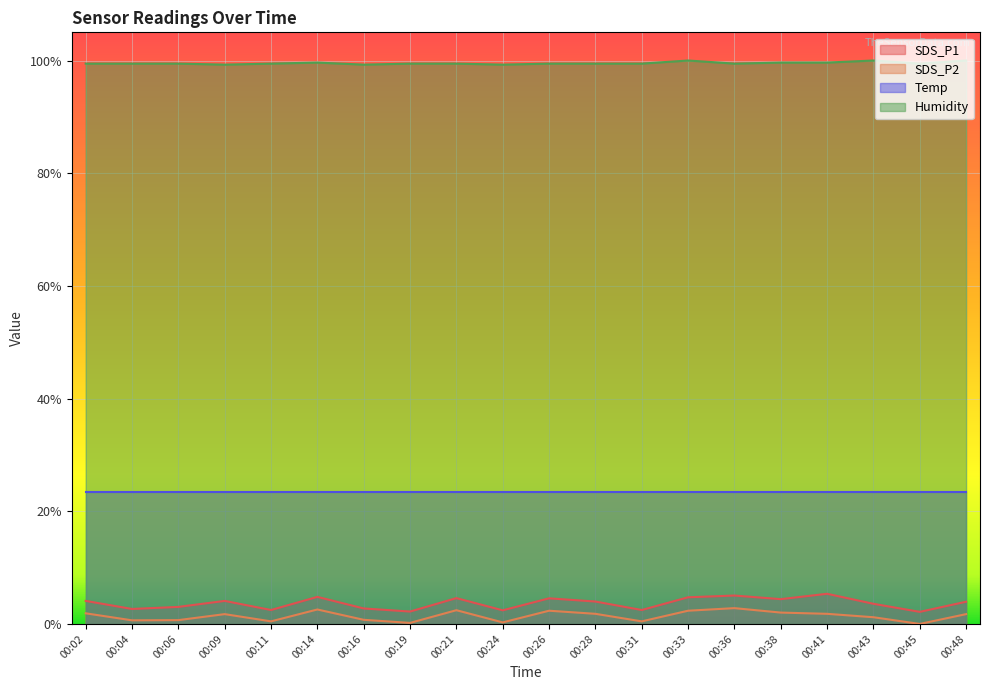

What are all the series names shown in the legend?

SDS_P1, SDS_P2, Temp, Humidity